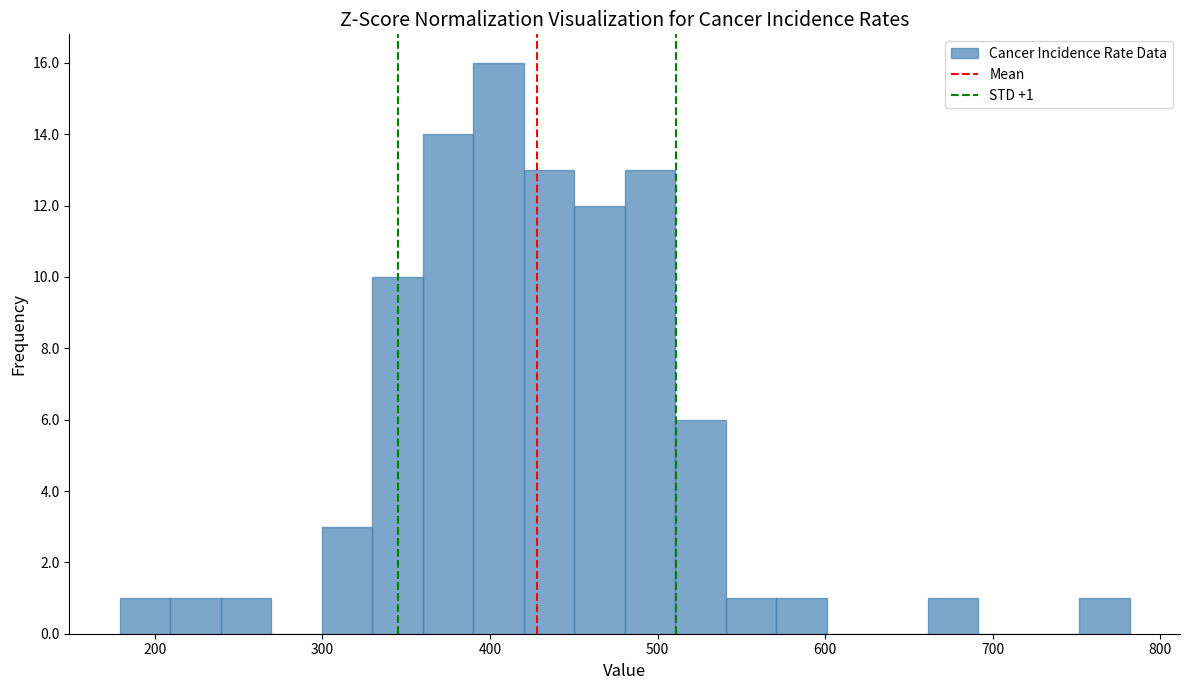

Read against the x-axis, roughly where is the centre of the tallest bar?

410